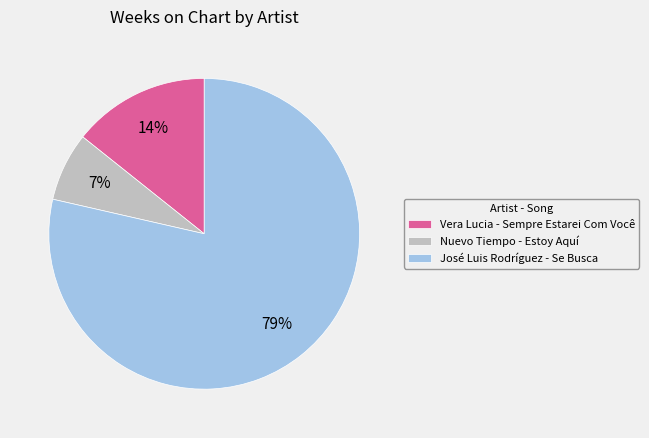

What is the majority slice?

José Luis Rodríguez - Se Busca